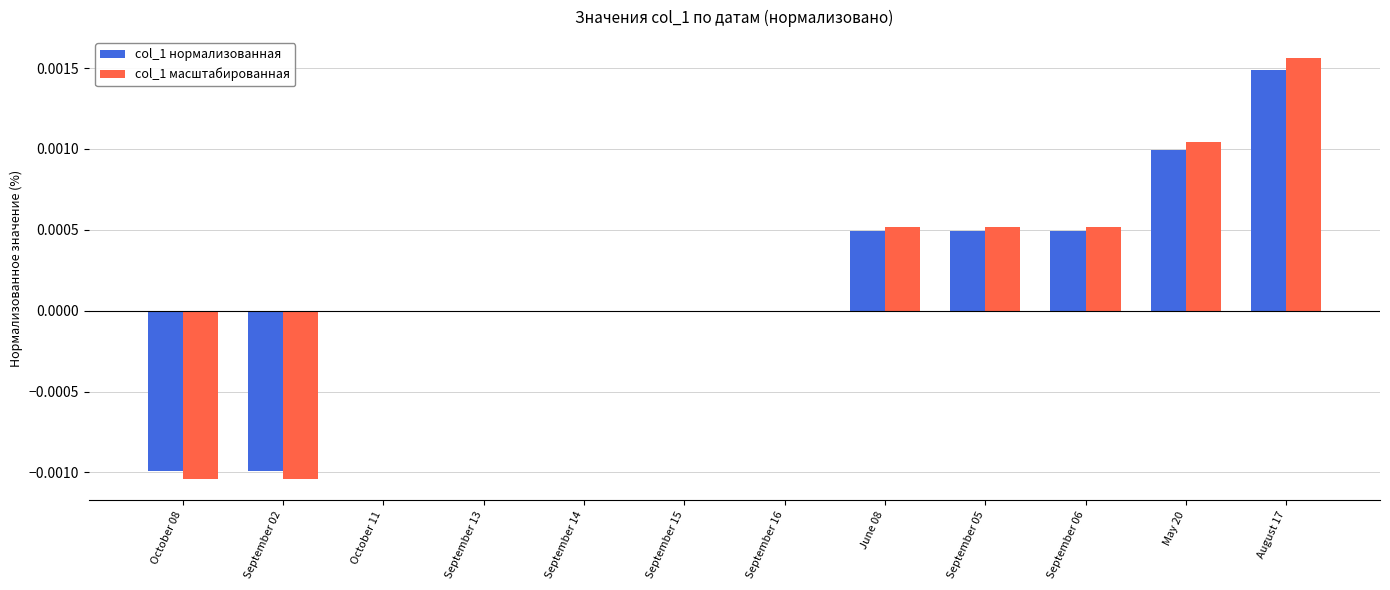

Which category has the highest value in the col_1 нормализованная series?

August 17